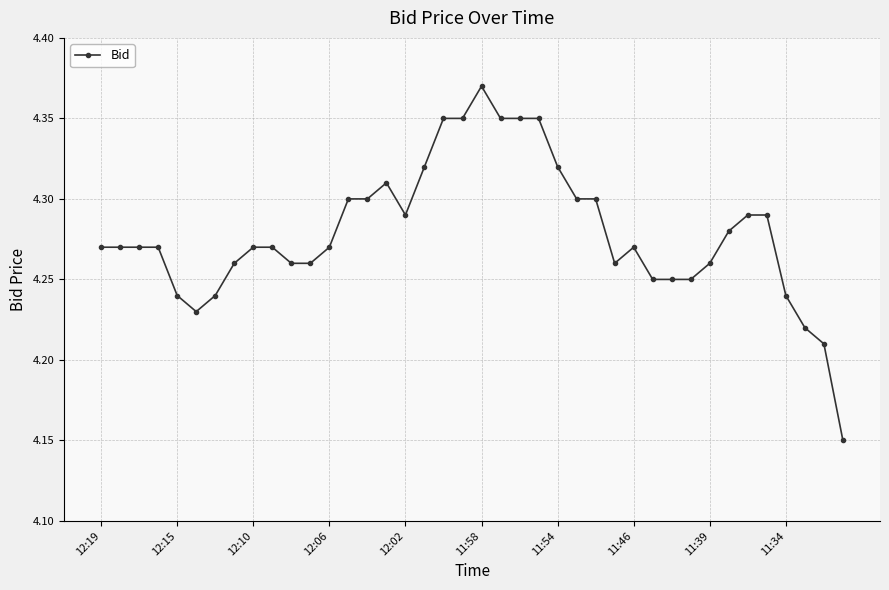

Count the values in the range 4 to 5.

40